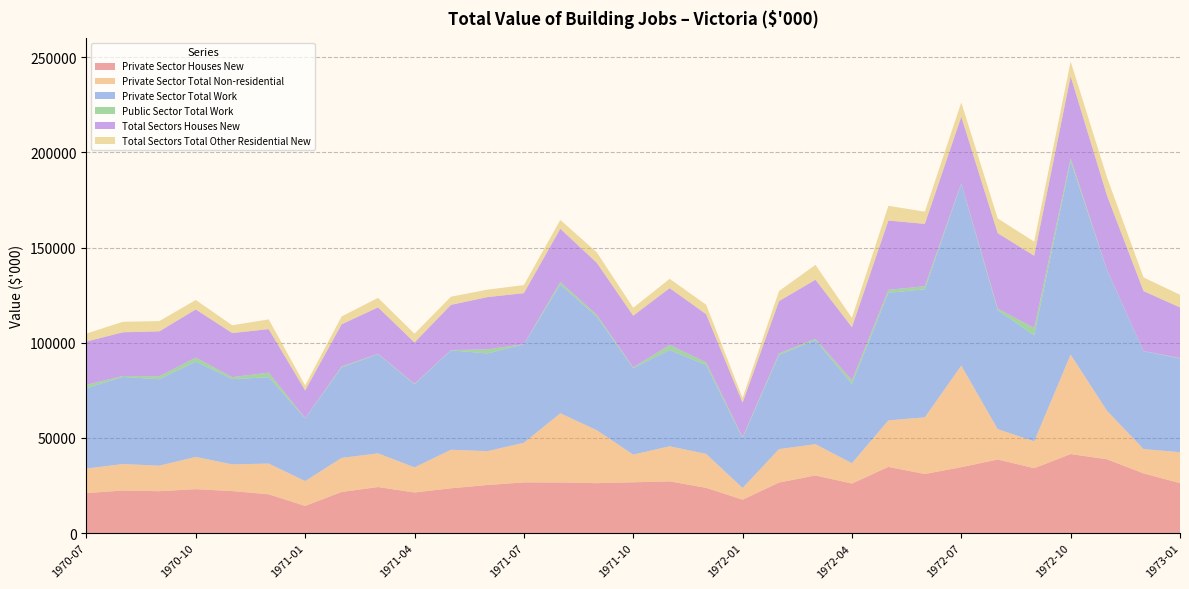

Reading left to right, list all the values displayed in this chart.

Private Sector Houses New: 1970-07=21075	1970-08=22414	1970-09=22072	1970-10=23140	1970-11=22115	1970-12=20439	1971-01=14345	1971-02=21662	1971-03=24252	1971-04=21388	1971-05=23591	1971-06=25316	1971-07=26691	1971-08=26645	1971-09=26283	1971-10=26736	1971-11=27213	1971-12=23834	1972-01=17616	1972-02=26612	1972-03=30325	1972-04=26081	1972-05=34836	1972-06=31087	1972-07=34668	1972-08=38707	1972-09=34137	1972-10=41568	1972-11=38826	1972-12=31407	1973-01=26287
Private Sector Total Non-residential: 1970-07=12879	1970-08=13908	1970-09=13396	1970-10=16928	1970-11=14021	1970-12=16141	1971-01=13029	1971-02=17888	1971-03=17683	1971-04=13184	1971-05=20226	1971-06=17775	1971-07=20798	1971-08=36329	1971-09=27798	1971-10=14536	1971-11=18454	1971-12=17817	1972-01=6147	1972-02=17548	1972-03=16435	1972-04=10688	1972-05=24408	1972-06=29746	1972-07=53350	1972-08=15940	1972-09=14118	1972-10=52218	1972-11=25406	1972-12=12796	1973-01=16240
Private Sector Total Work: 1970-07=42226	1970-08=45711	1970-09=45387	1970-10=50005	1970-11=44775	1970-12=45308	1971-01=32926	1971-02=47466	1971-03=52107	1971-04=43600	1971-05=52199	1971-06=51273	1971-07=51700	1971-08=67585	1971-09=59589	1971-10=45419	1971-11=50549	1971-12=46604	1972-01=26262	1972-02=49446	1972-03=54558	1972-04=41628	1972-05=66972	1972-06=67226	1972-07=95480	1972-08=62355	1972-09=55670	1972-10=101566	1972-11=73744	1972-12=51368	1973-01=49180
Public Sector Total Work: 1970-07=1688	1970-08=531	1970-09=1535	1970-10=2139	1970-11=1039	1970-12=2418	1971-01=175	1971-02=500	1971-03=151	1971-04=298	1971-05=147	1971-06=2146	1971-07=79	1971-08=1337	1971-09=1013	1971-10=385	1971-11=2627	1971-12=1466	1972-01=451	1972-02=818	1972-03=720	1972-04=1860	1972-05=1560	1972-06=1636	1972-07=251	1972-08=910	1972-09=3807	1972-10=1486	1972-11=173	1972-12=77	1973-01=273
Total Sectors Houses New: 1970-07=22763	1970-08=22945	1970-09=23607	1970-10=25279	1970-11=23154	1970-12=22857	1971-01=14520	1971-02=22162	1971-03=24403	1971-04=21686	1971-05=23738	1971-06=27462	1971-07=26770	1971-08=27982	1971-09=27296	1971-10=27121	1971-11=29840	1971-12=25300	1972-01=18067	1972-02=27430	1972-03=31045	1972-04=27941	1972-05=36396	1972-06=32723	1972-07=34919	1972-08=39617	1972-09=37944	1972-10=43054	1972-11=38999	1972-12=31484	1973-01=26560
Total Sectors Total Other Residential New: 1970-07=4189	1970-08=5485	1970-09=5364	1970-10=4967	1970-11=4054	1970-12=5103	1971-01=2613	1971-02=4111	1971-03=4985	1971-04=4581	1971-05=4267	1971-06=3903	1971-07=4211	1971-08=4611	1971-09=5508	1971-10=4147	1971-11=4882	1971-12=4953	1972-01=2499	1972-02=5286	1972-03=7798	1972-04=4859	1972-05=7728	1972-06=6390	1972-07=7462	1972-08=7708	1972-09=7415	1972-10=7780	1972-11=9512	1972-12=7165	1973-01=6653